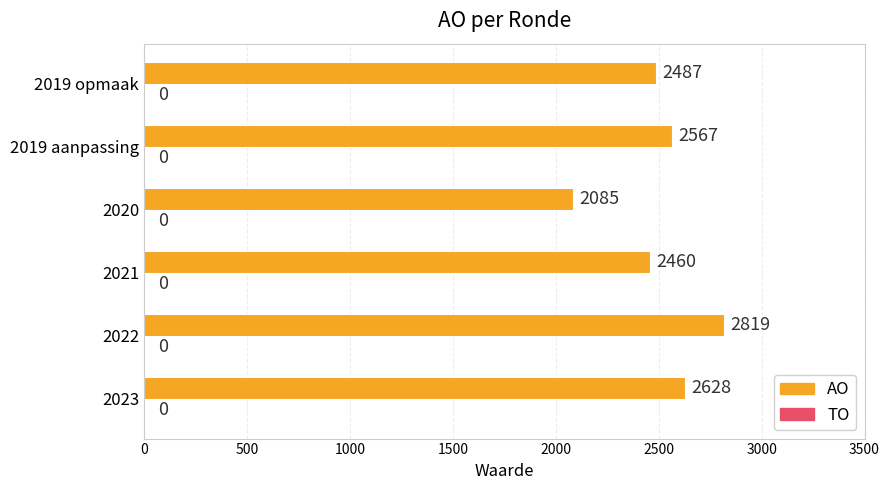

Rank the categories by value from lowest to highest.

2020, 2021, 2019 opmaak, 2019 aanpassing, 2023, 2022